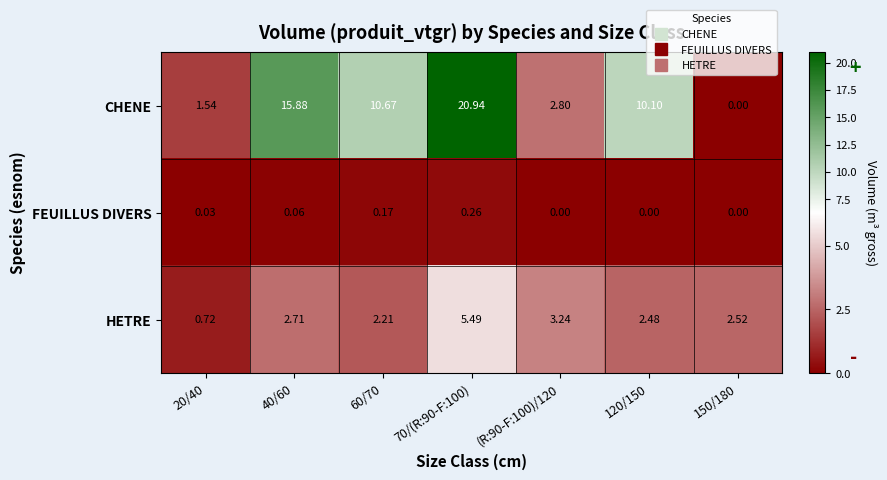

Count the number of data series in this chart.

3